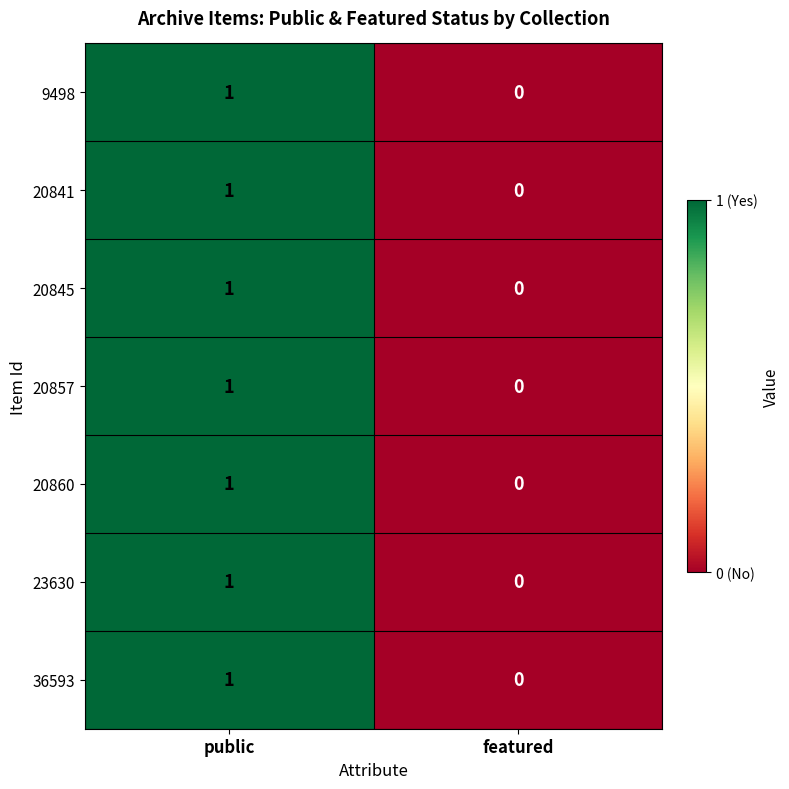

How many values in 20841 are above zero?

1